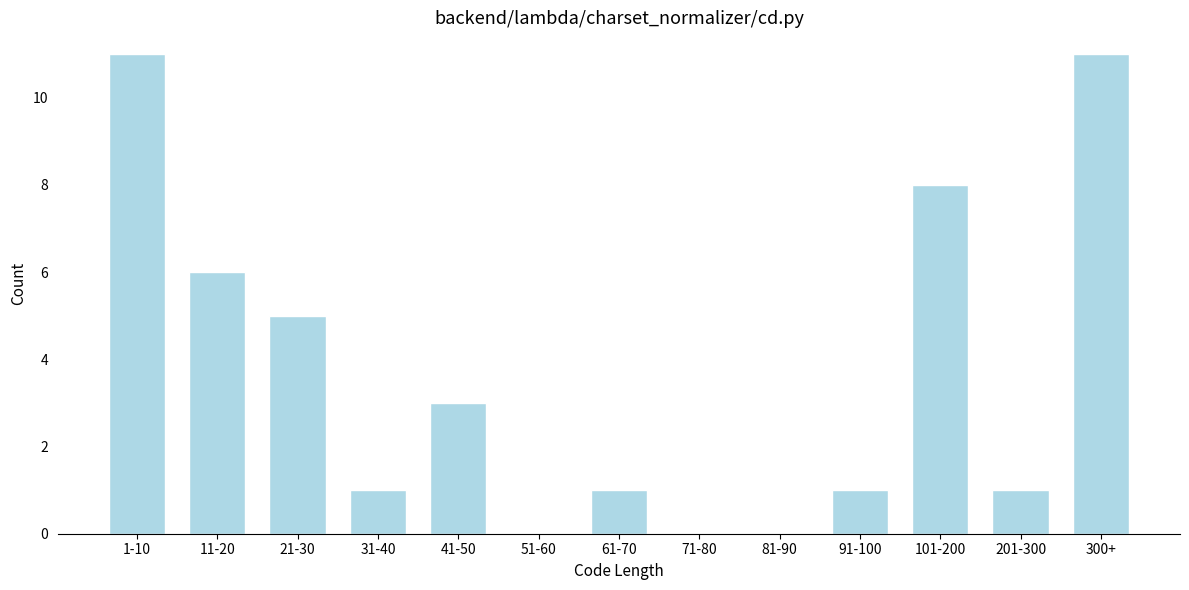

Reading left to right, what are all the values shown in this chart?

1-10=11	11-20=6	21-30=5	31-40=1	41-50=3	51-60=0	61-70=1	71-80=0	81-90=0	91-100=1	101-200=8	201-300=1	300+=11